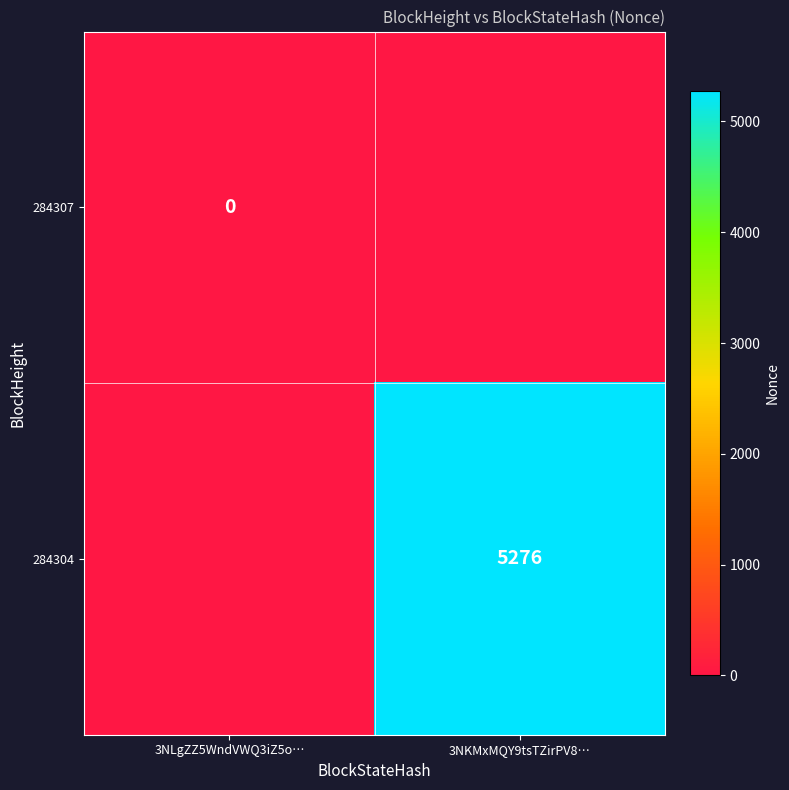

At how many categories does at least one series exceed 981?

1